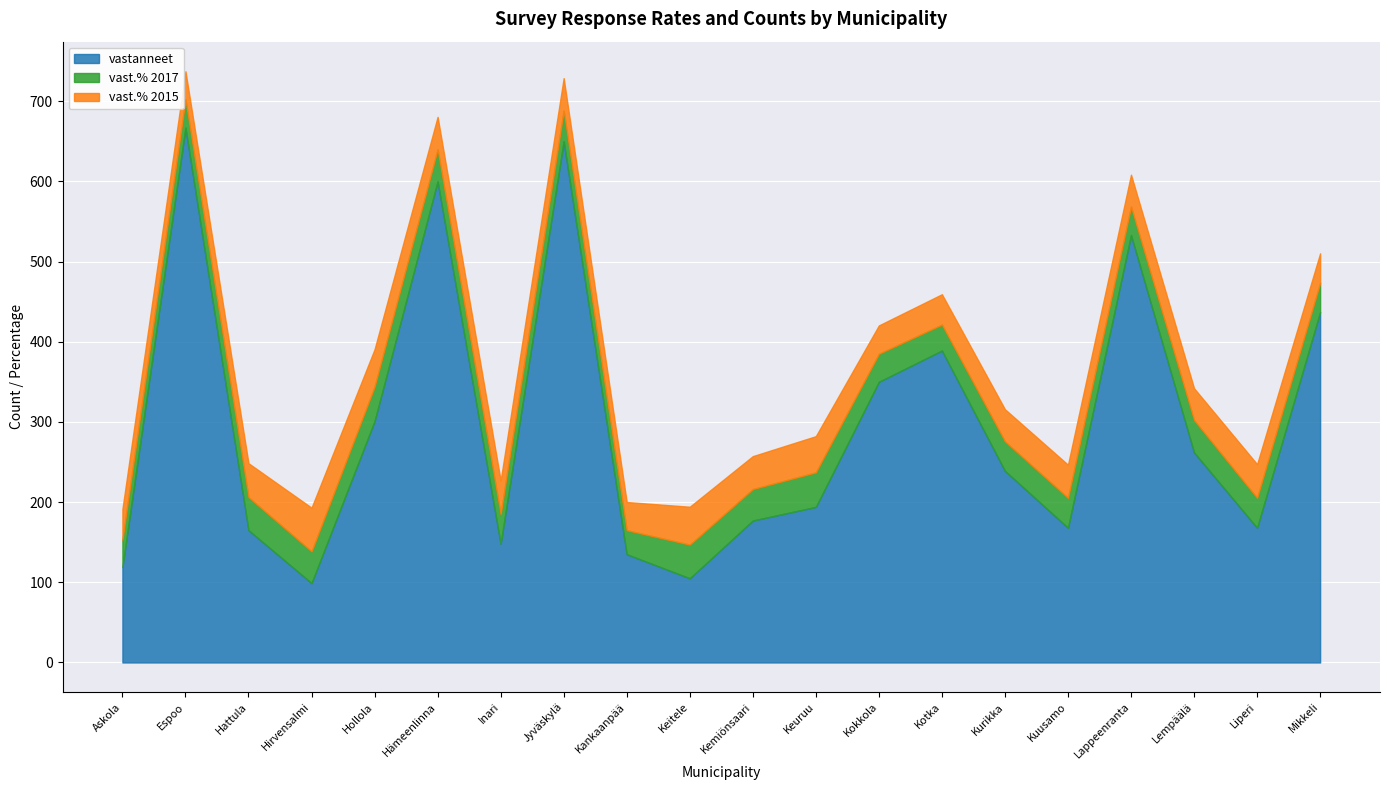

At which label is vastanneet closest to 383?

Kotka